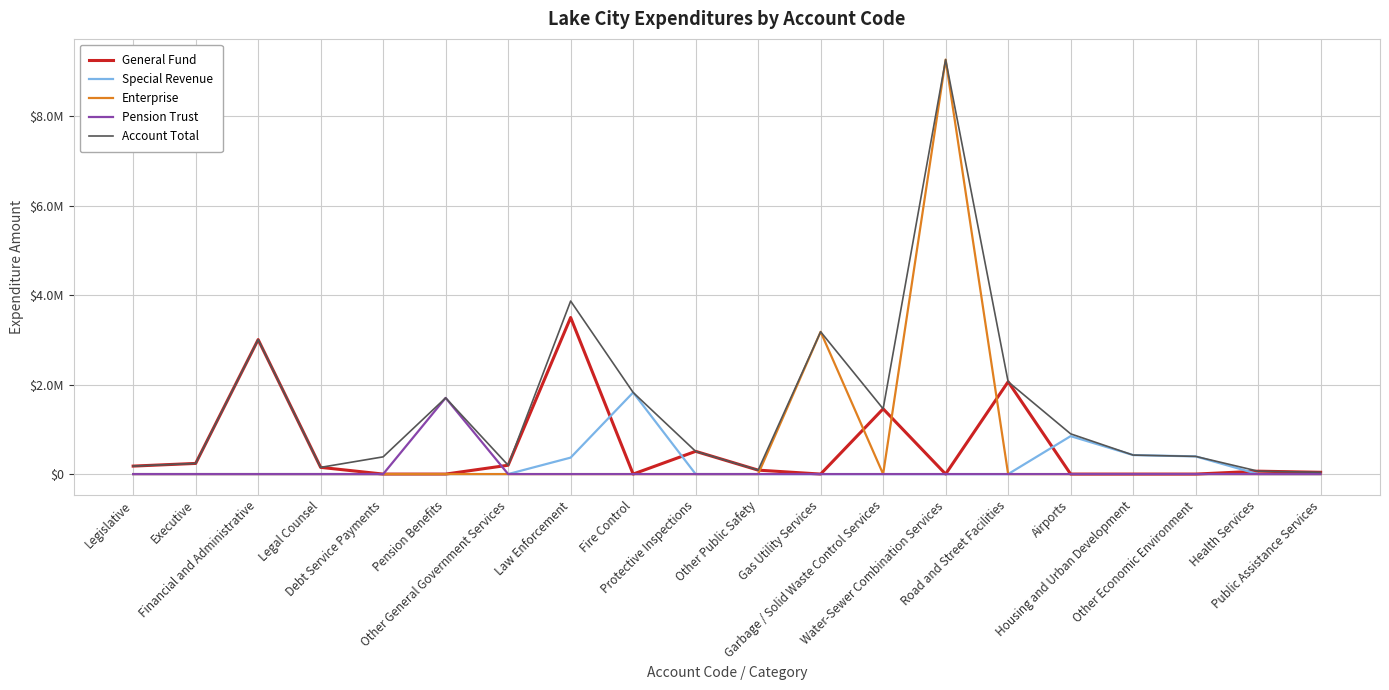

What are all the series names shown in the legend?

General Fund, Special Revenue, Enterprise, Pension Trust, Account Total